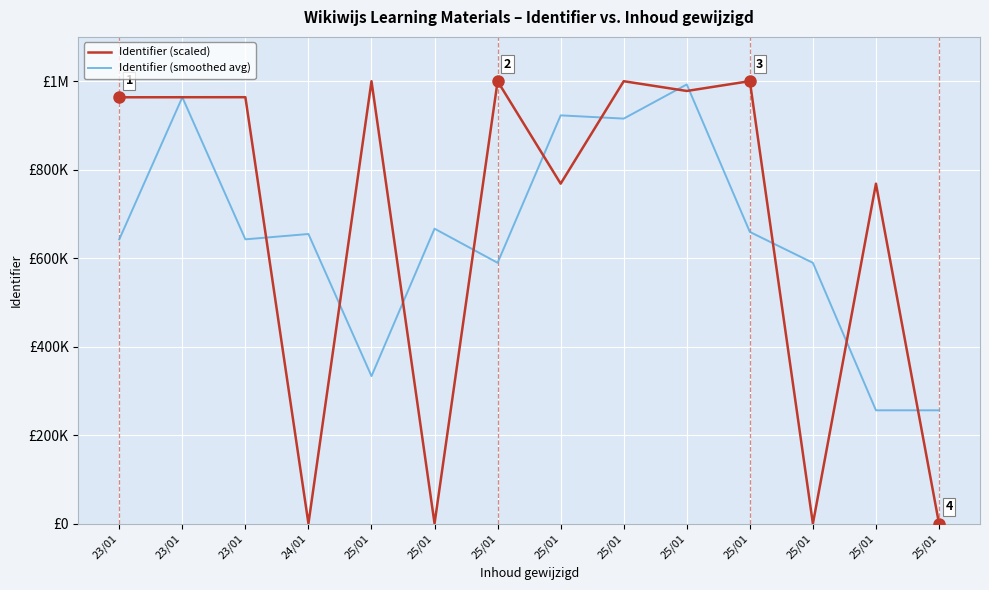

Is this an area chart (filled region under the line)?

No